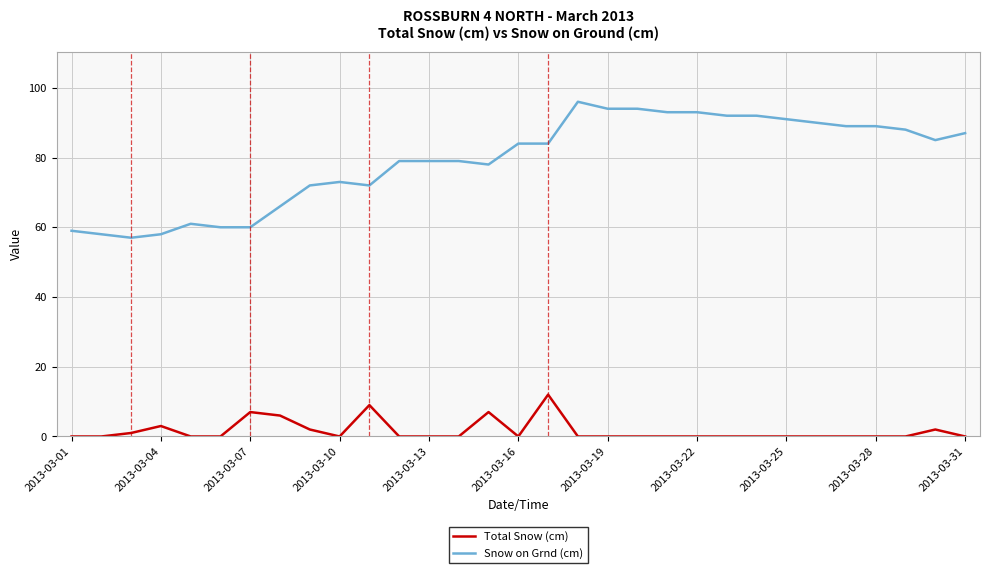

What is the difference between the second highest and minimum values in the Snow on Grnd (cm) series?

37